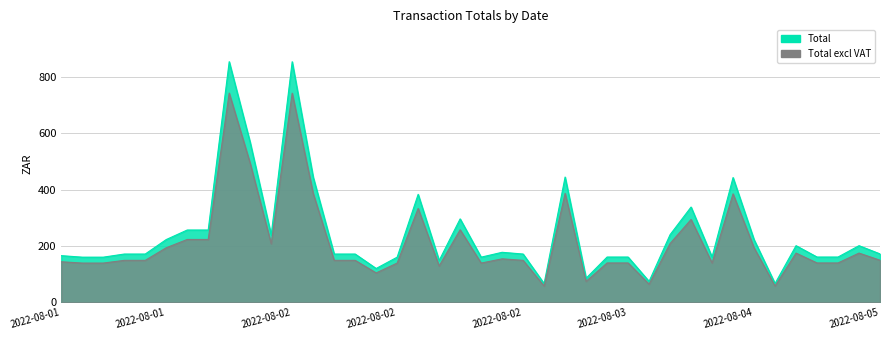

True or false: Total excl VAT and Total cross at least once.

False